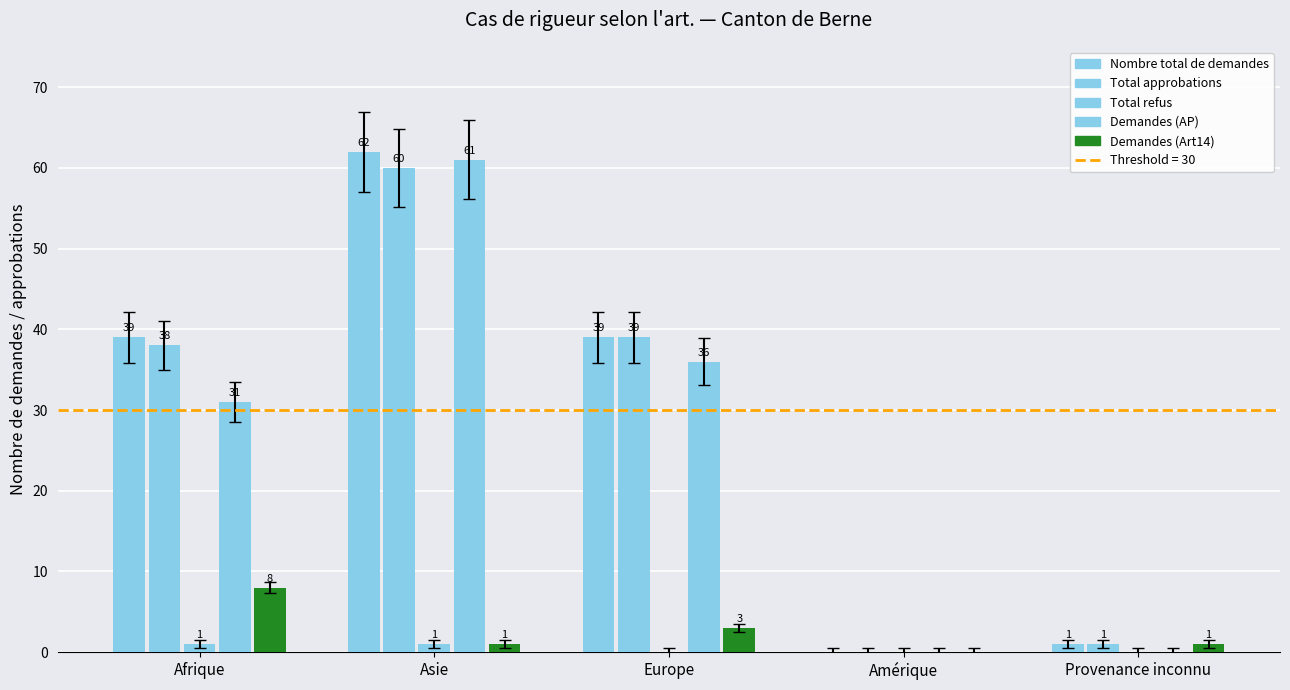

How many groups of bars are there?

5